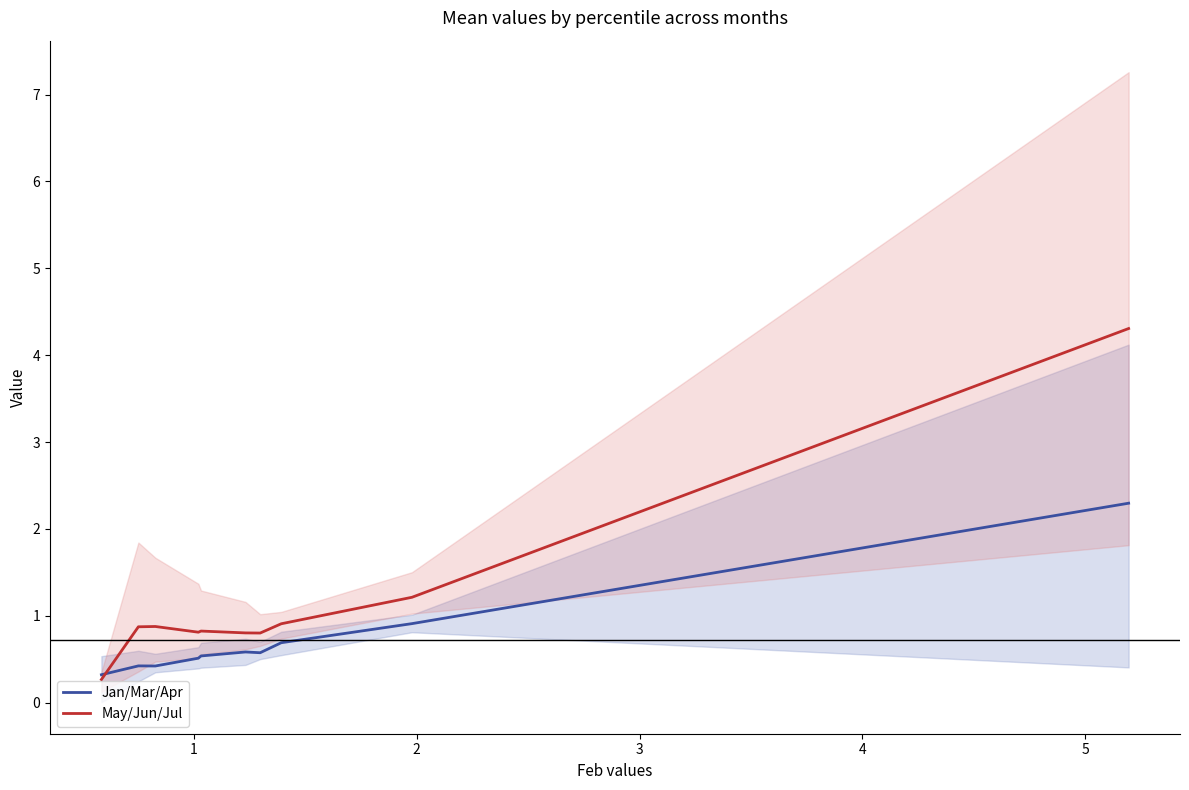

Which series has the largest range (max minus min)?

May/Jun/Jul